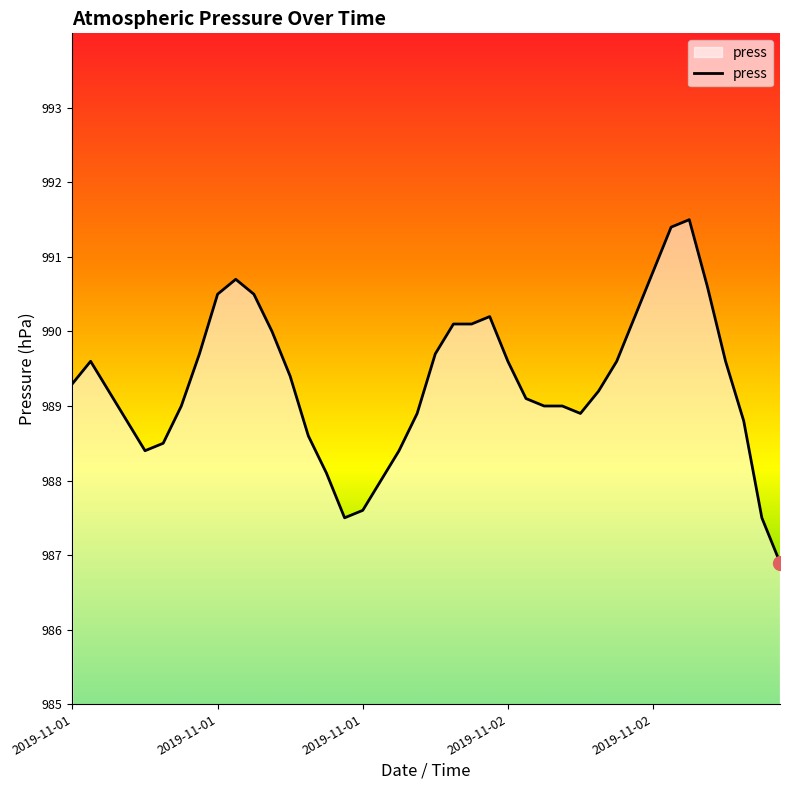

What is the minimum value shown in the chart?

986.9